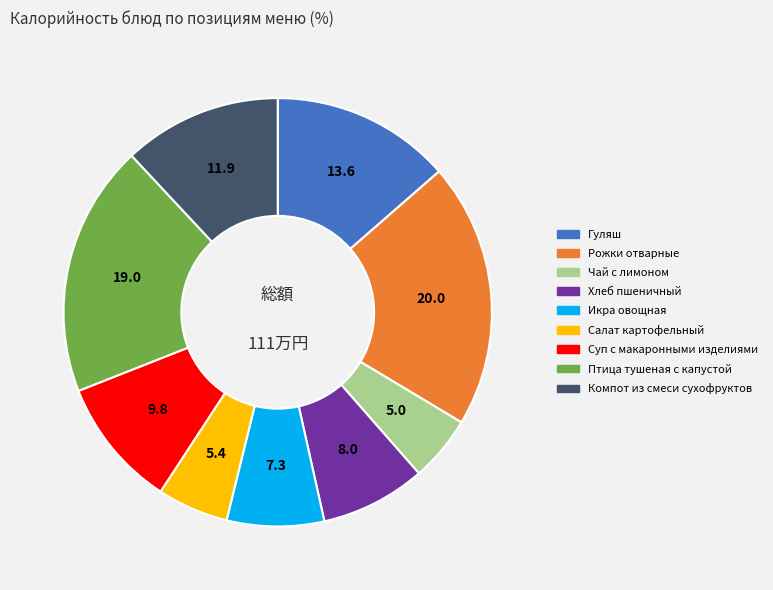

What is the ratio of the value at Чай с лимоном to the value at Суп с макаронными изделиями?

0.5